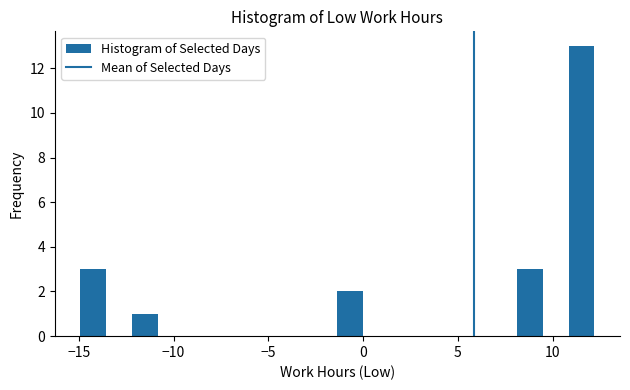

Read against the x-axis, roughly where is the centre of the tallest bar?

11.5